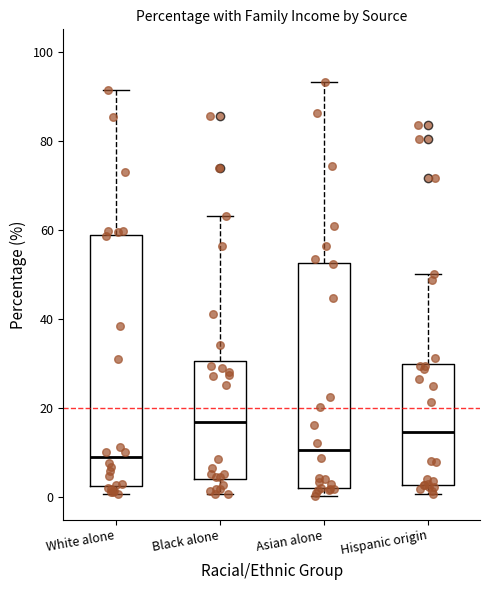

Which box's median line is the highest?

Black alone